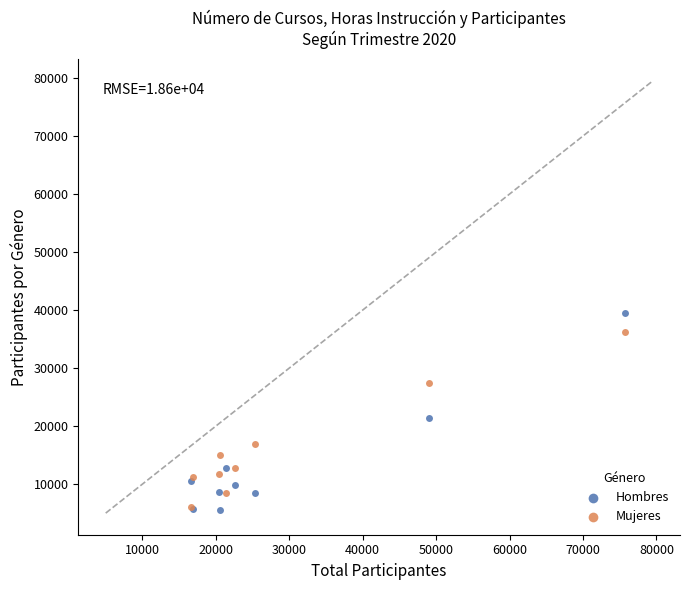

Across all series, what Y value is closest to 22552?

21469